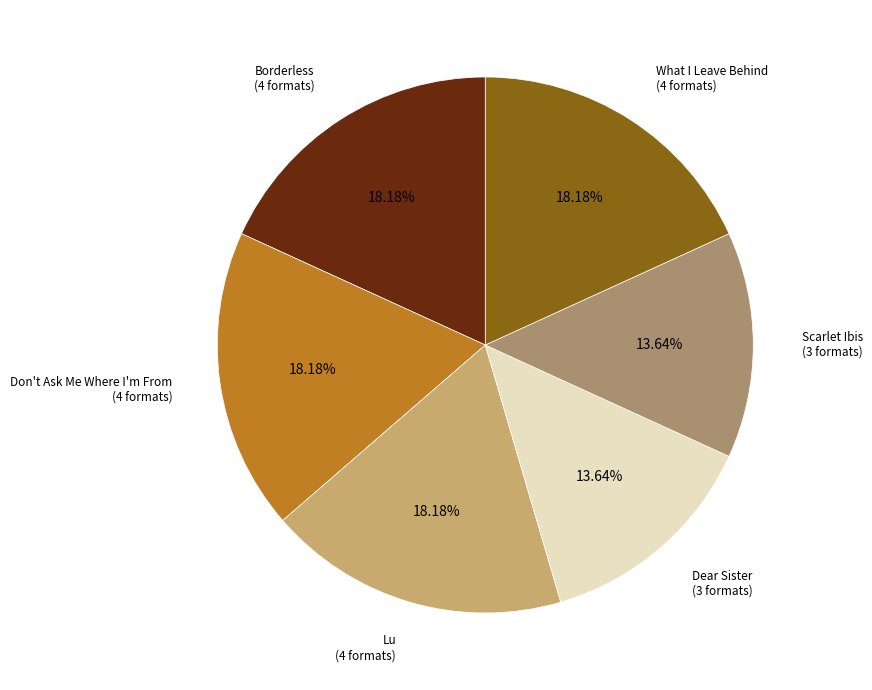

What percentage do What I Leave Behind and Lu together represent?

36.4%